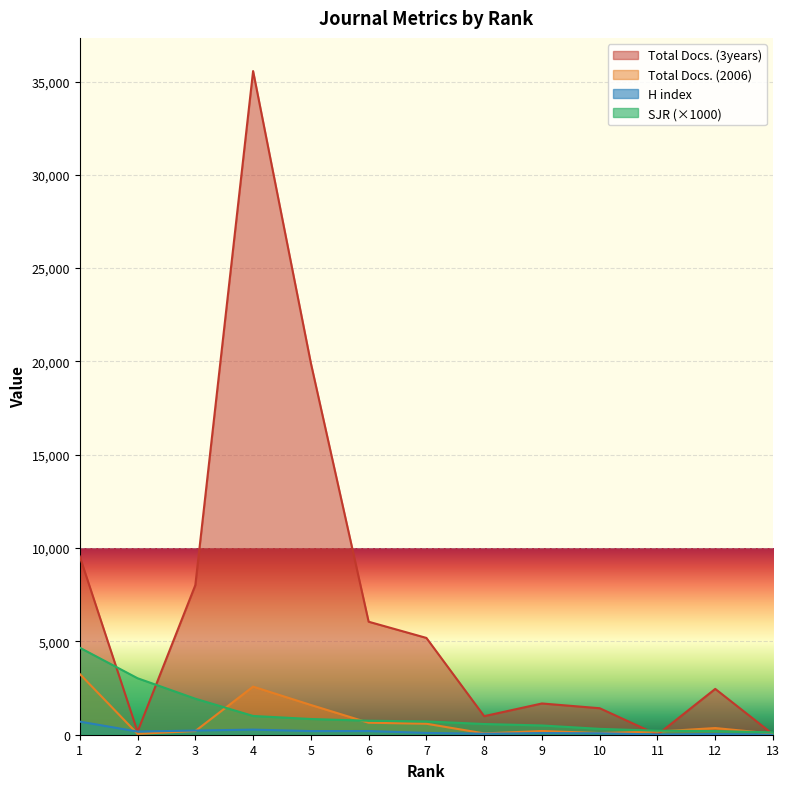

Is it true that H index equals 353.3 at 1?

False